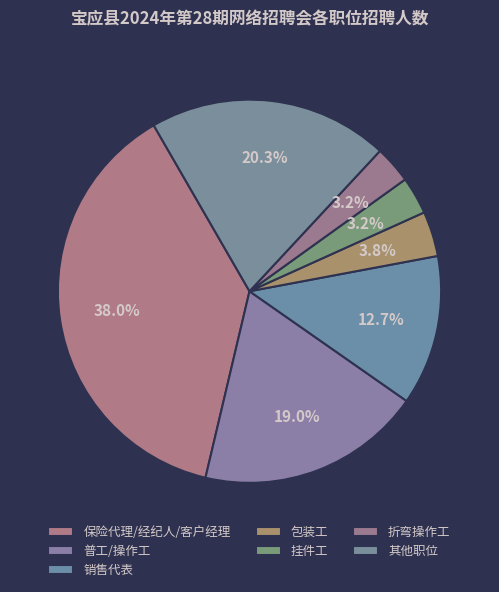

How many slices are in this pie chart?

7